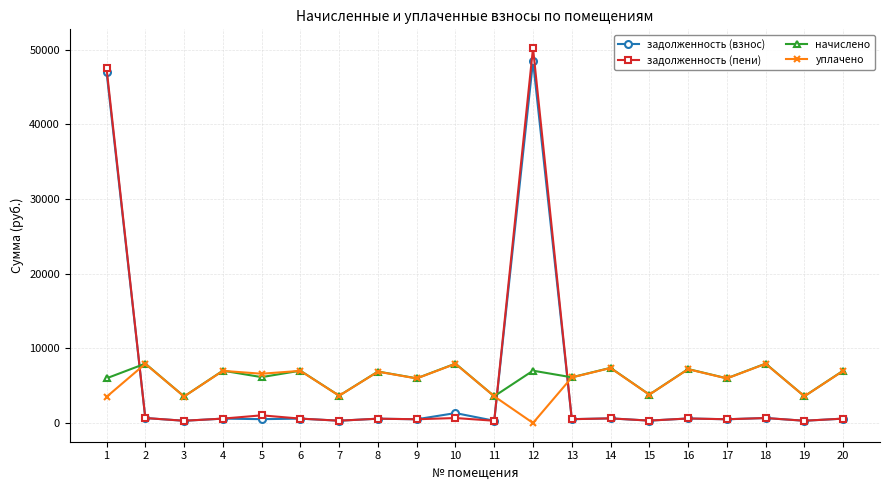

At which category does уплачено reach its first local valley?

3